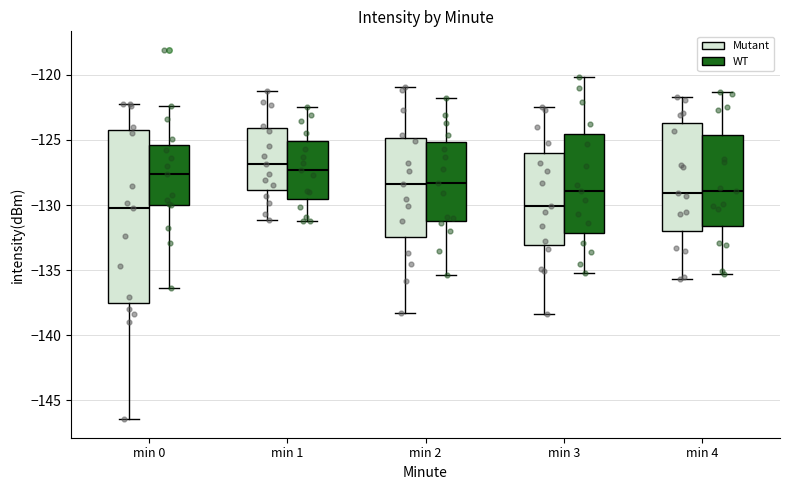

Reading left to right, read every box against the y-axis: the position of its median line, the range the box covers, and the ends of its whiskers. The values are not printed on the chart, so give them approximately, as read against the axis.

min 0 (Mutant): median -130.0, box -137.5 to -124.5, whiskers -146.5 to -122.0
min 0 (WT): median -127.5, box -130.0 to -125.5, whiskers -136.5 to -122.5
min 1 (Mutant): median -127.0, box -129.0 to -124.0, whiskers -131.0 to -121.0
min 1 (WT): median -127.5, box -129.5 to -125.0, whiskers -131.0 to -122.5
min 2 (Mutant): median -128.5, box -132.5 to -125.0, whiskers -138.5 to -121.0
min 2 (WT): median -128.5, box -131.0 to -125.0, whiskers -135.5 to -122.0
min 3 (Mutant): median -130.0, box -133.0 to -126.0, whiskers -138.5 to -122.5
min 3 (WT): median -129.0, box -132.0 to -124.5, whiskers -135.0 to -120.0
min 4 (Mutant): median -129.0, box -132.0 to -123.5, whiskers -135.5 to -121.5
min 4 (WT): median -129.0, box -131.5 to -124.5, whiskers -135.5 to -121.5